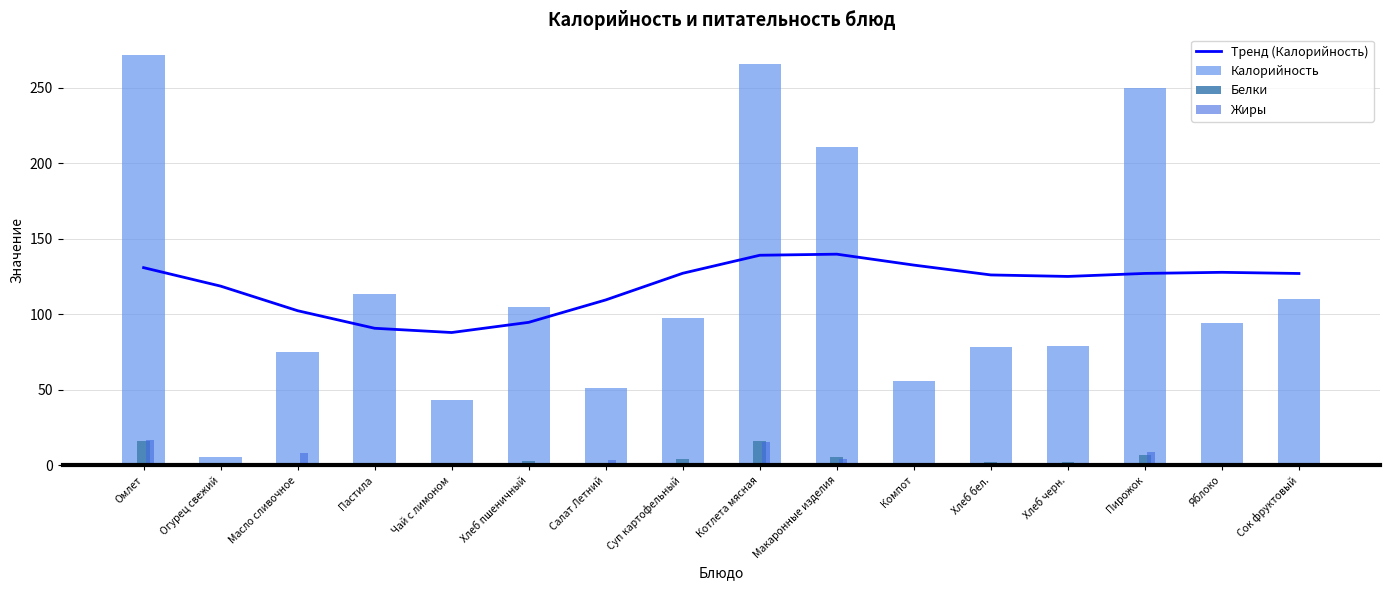

What are all the series names shown in the legend?

Тренд (Калорийность), Калорийность, Белки, Жиры